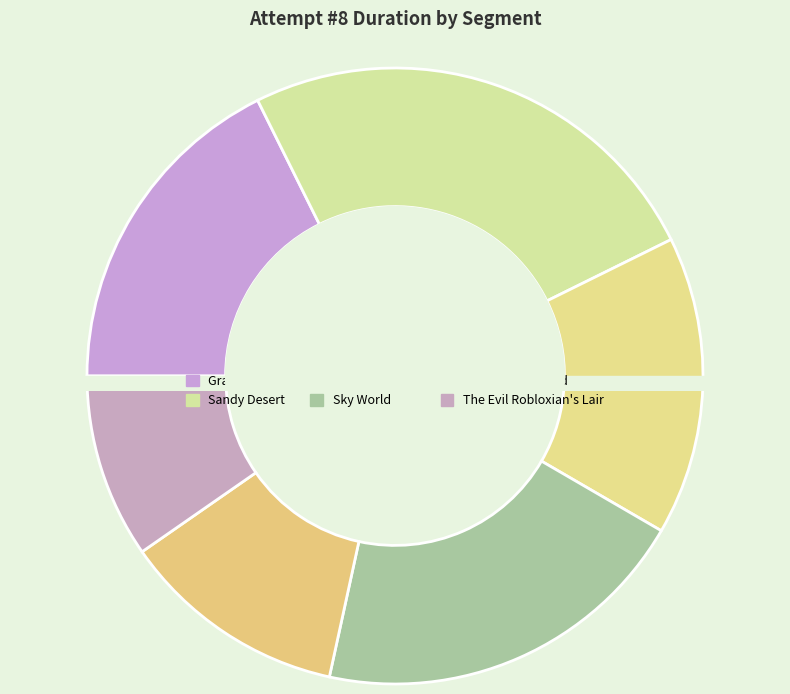

What percentage is NOT represented by The Evil Robloxian's Lair?

90.3%